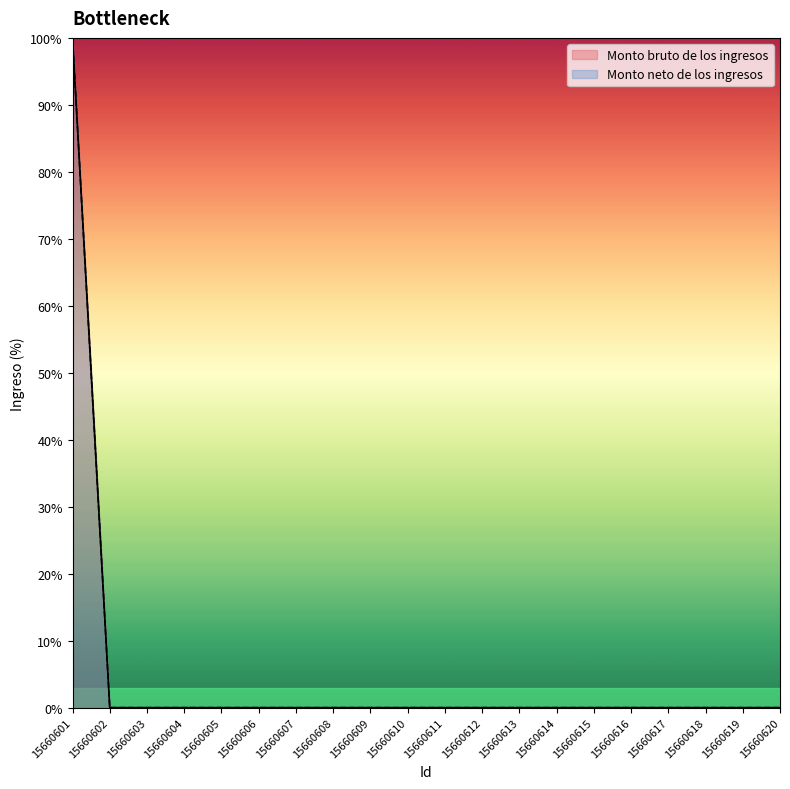

True or false: Monto neto de los ingresos and Monto bruto de los ingresos intersect in this chart.

False